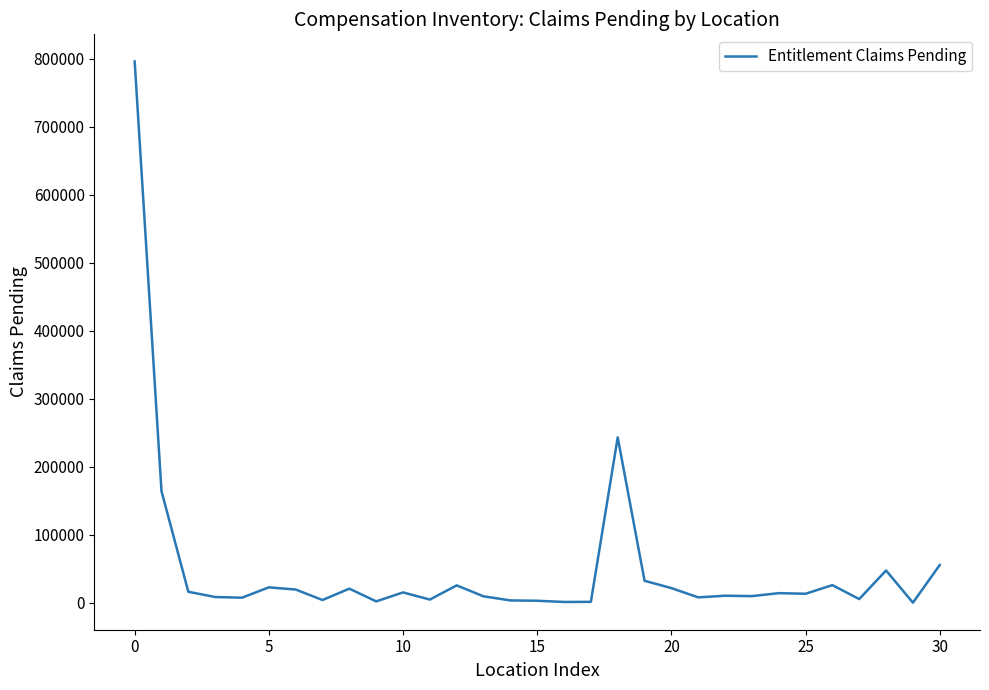

How many distinct data groups are displayed?

1